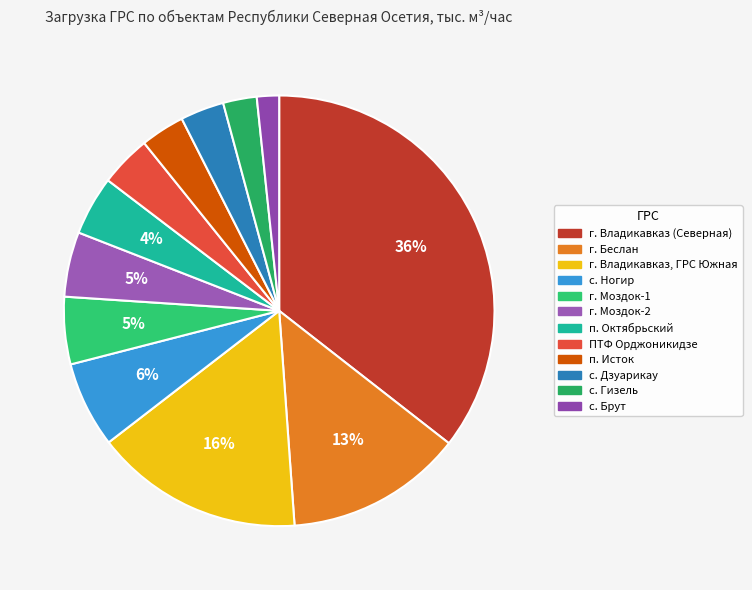

To the nearest percent, what percentage of the pie is г. Владикавказ (Северная)?

36%